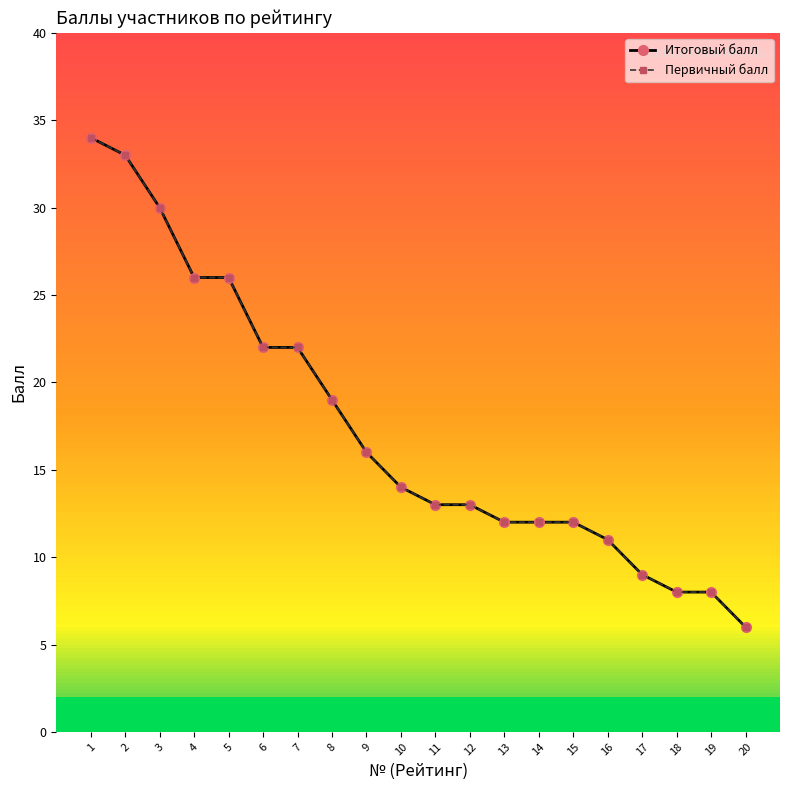

What is the sum of the Итоговый балл values at 4 and 7?

48